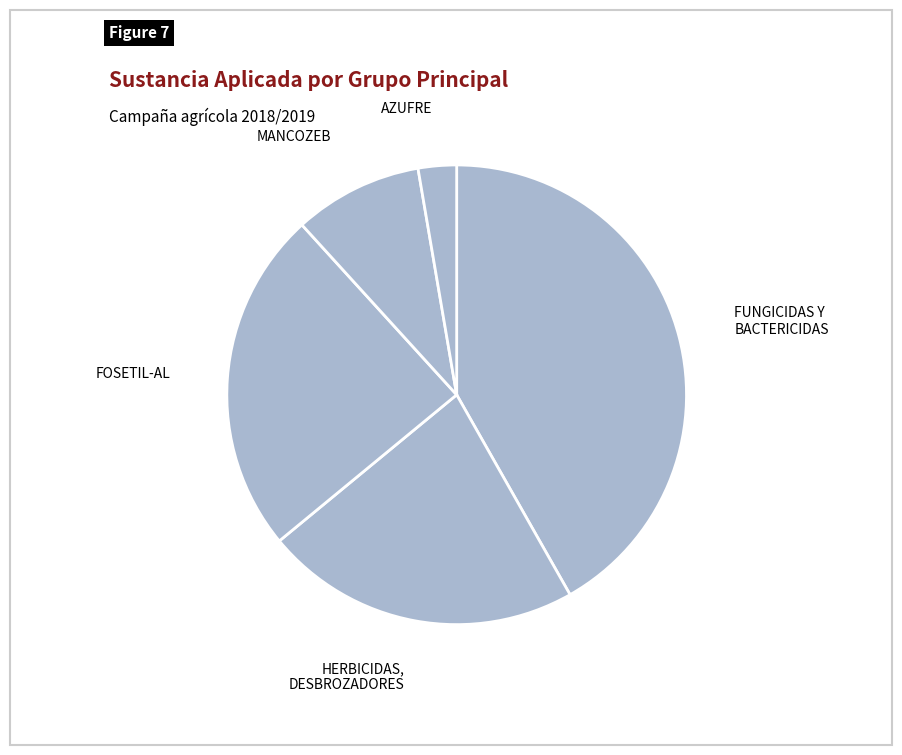

What is the ratio of the value at FOSETIL-AL to the value at FUNGICIDAS Y BACTERICIDAS?

0.6